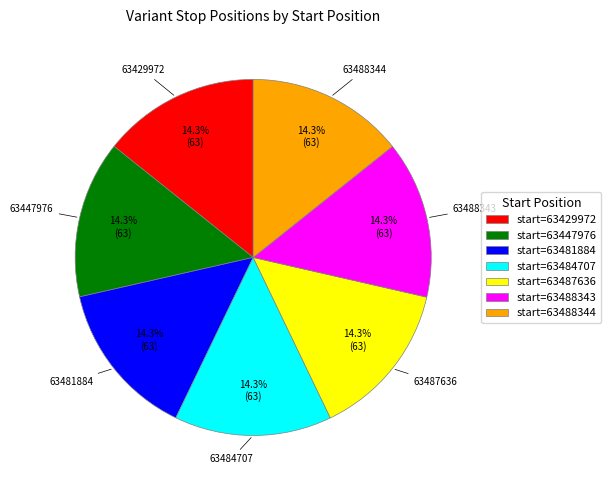

True or false: 63447976 accounts for 14% of the total.

True